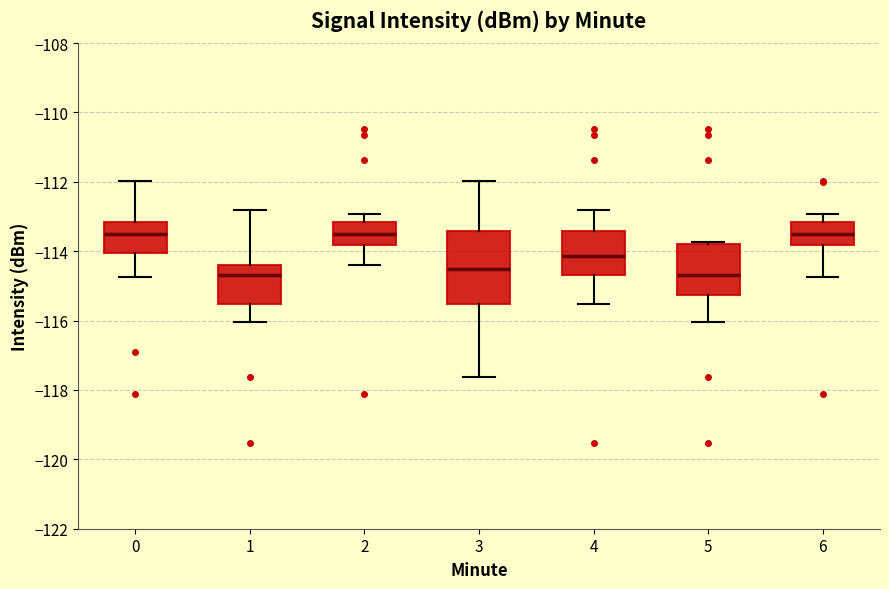

Reading left to right, transcribe this box plot: for each box, give where its median line is, the range the box spans, and where its two whiskers end, as read against the y-axis. The values are not printed on the chart, so give them approximately, as read against the axis.

0: median -113.6, box -114.0 to -113.2, whiskers -114.8 to -112.0
1: median -114.6, box -115.6 to -114.4, whiskers -116.0 to -112.8
2: median -113.6, box -113.8 to -113.2, whiskers -114.4 to -113.0
3: median -114.6, box -115.6 to -113.4, whiskers -117.6 to -112.0
4: median -114.2, box -114.6 to -113.4, whiskers -115.6 to -112.8
5: median -114.6, box -115.2 to -113.8, whiskers -116.0 to -113.8 (just above the box's upper edge)
6: median -113.6, box -113.8 to -113.2, whiskers -114.8 to -113.0